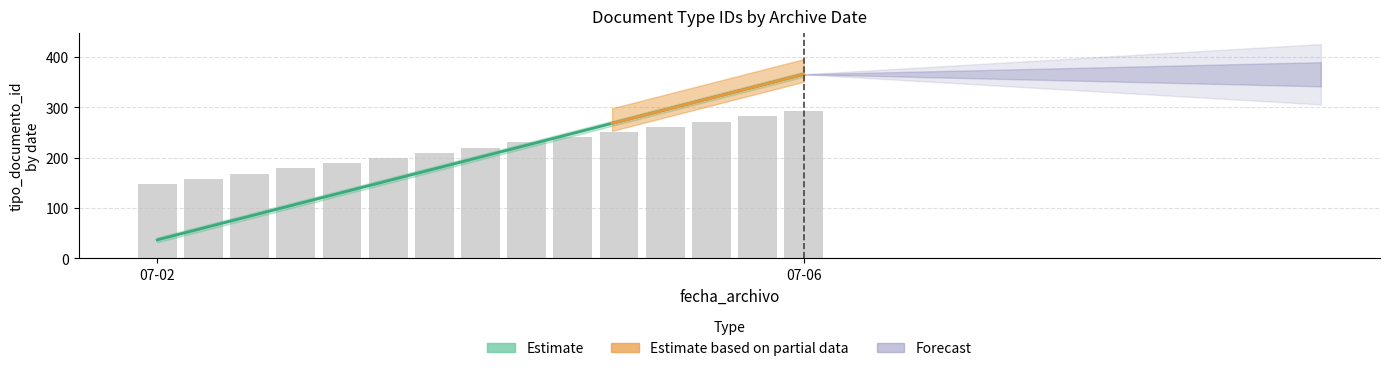

True or false: the data shows 38 at 2020-07-02.

True